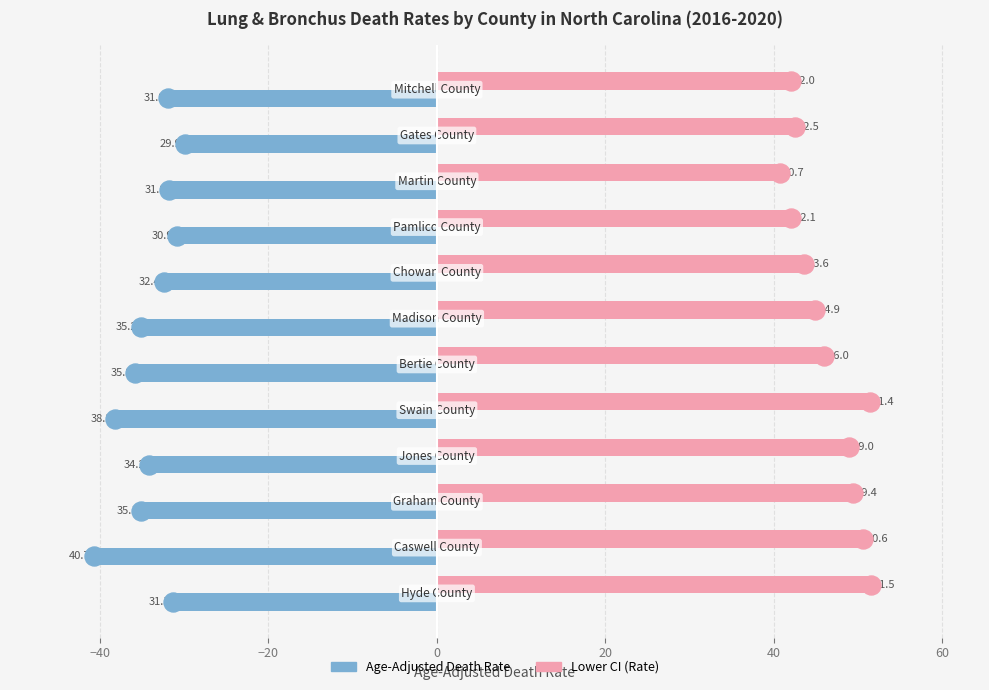

List the series in order of their peak value, highest first.

Lower CI (Rate), Age-Adjusted Death Rate